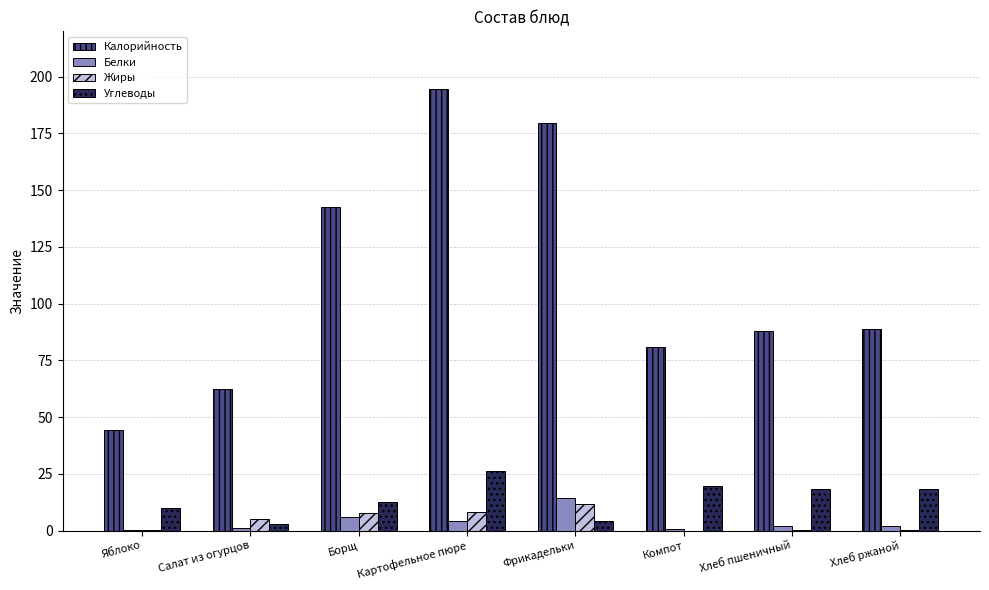

Are the bars grouped side by side (vs. stacked)?

Yes